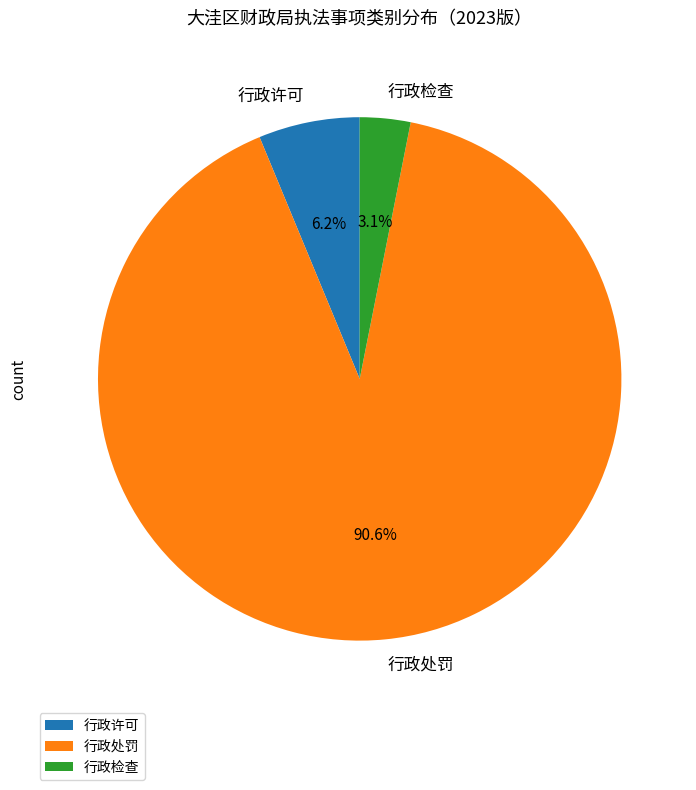

The 行政处罚 slice represents 91% of the pie. True or false?

True